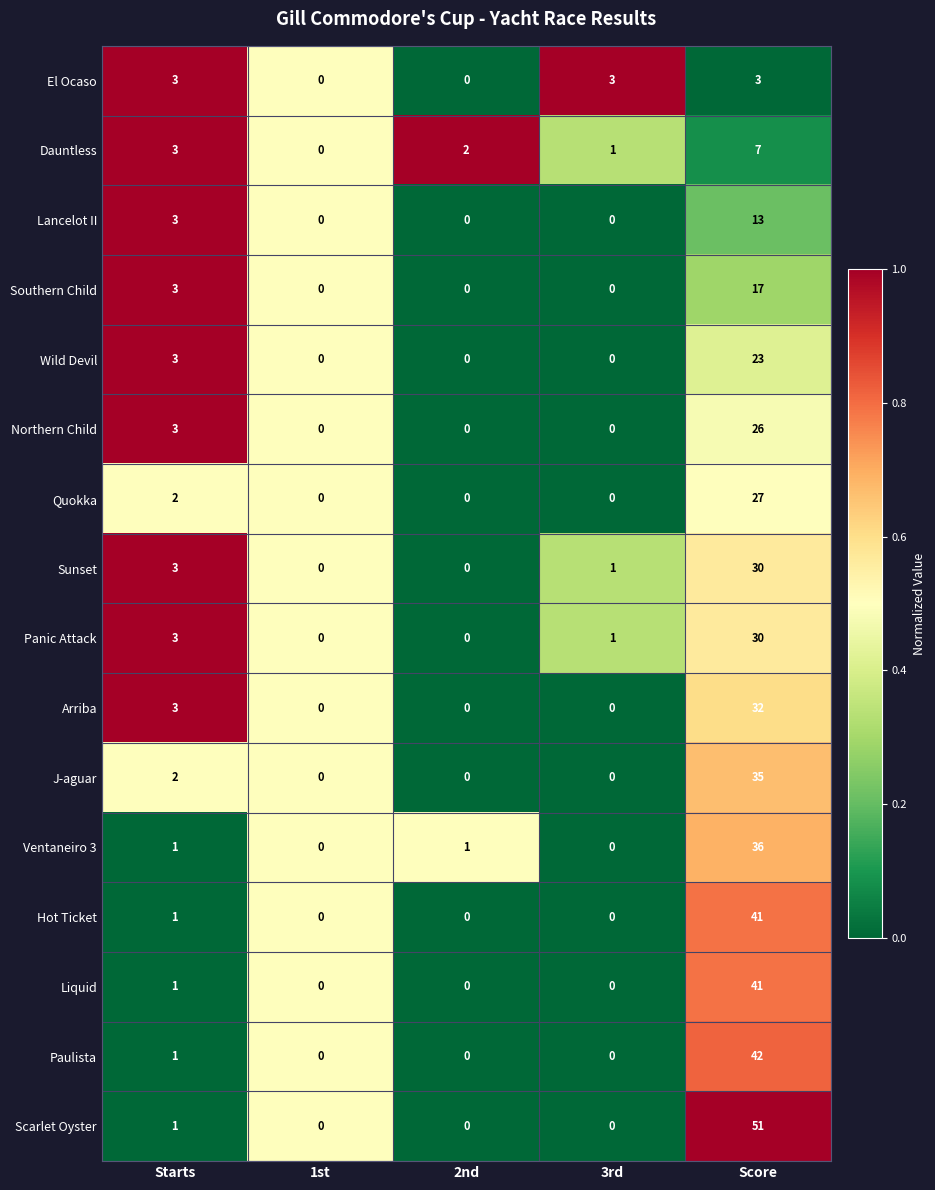

Which series has the largest total across all categories?

Scarlet Oyster